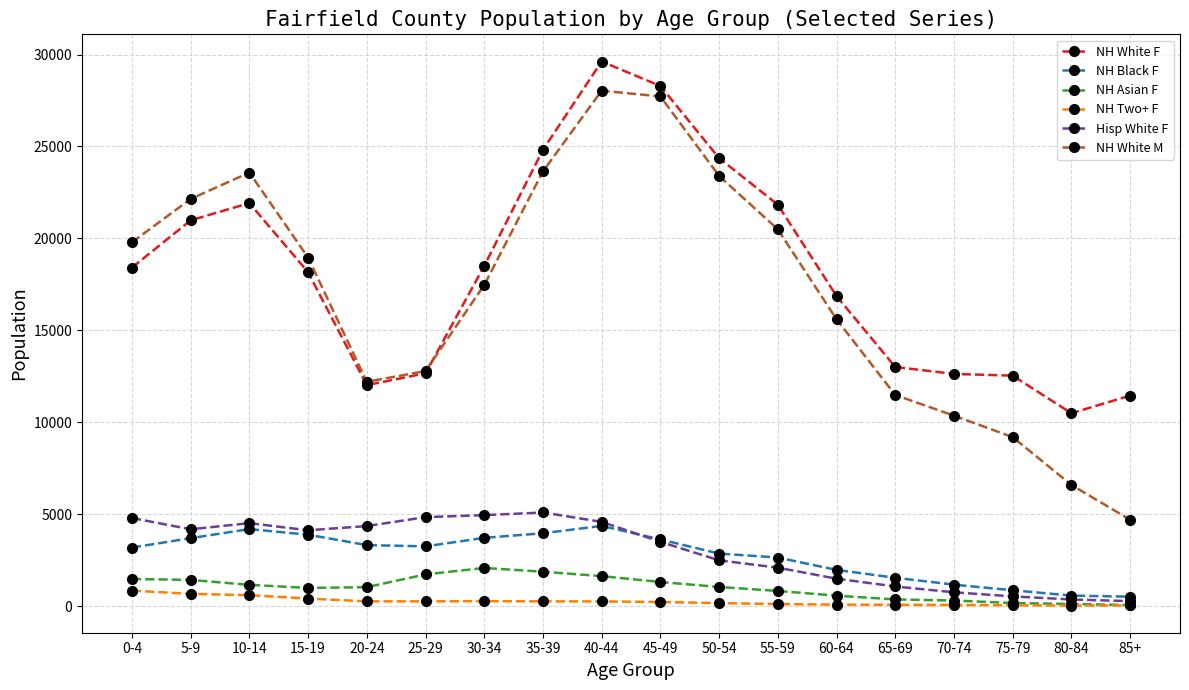

Rank the series by their maximum value, from highest to lowest.

NH White F, NH White M, Hisp White F, NH Black F, NH Asian F, NH Two+ F